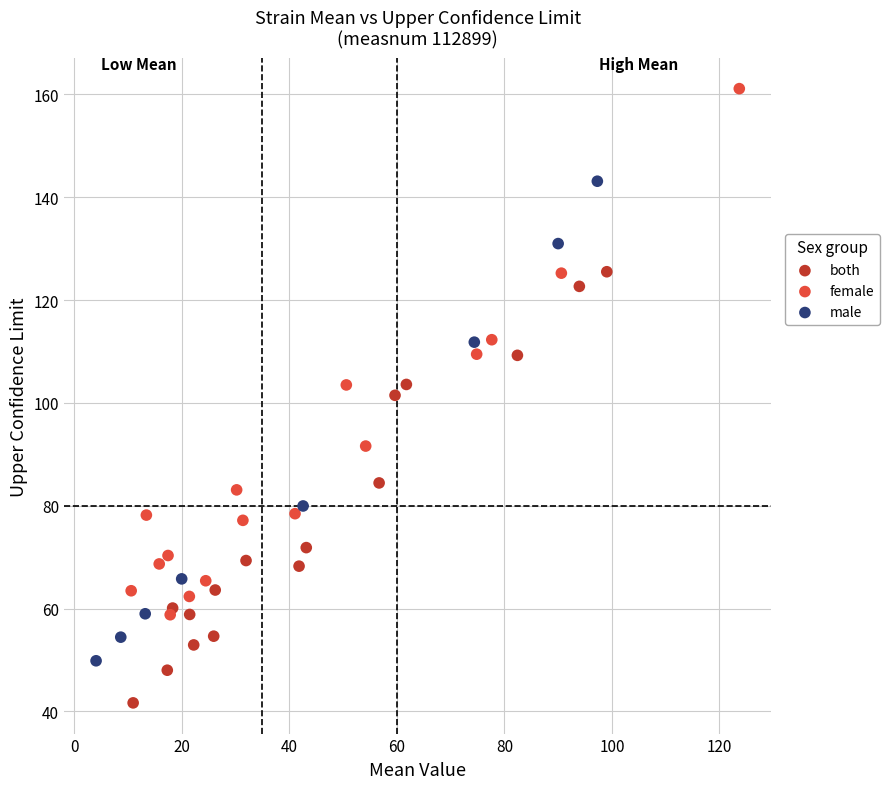

Which series contains the lowest Y value?

both